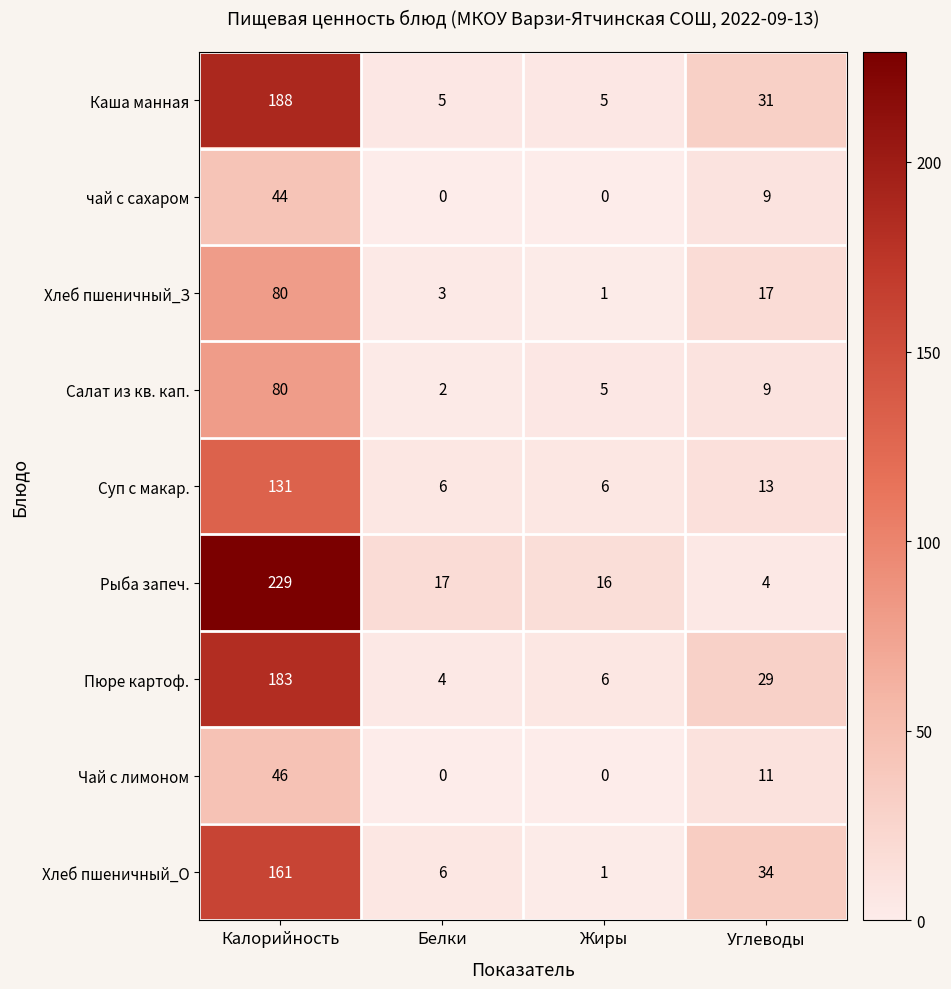

True or false: Салат из кв. кап. has a value of 80 at Калорийность.

True